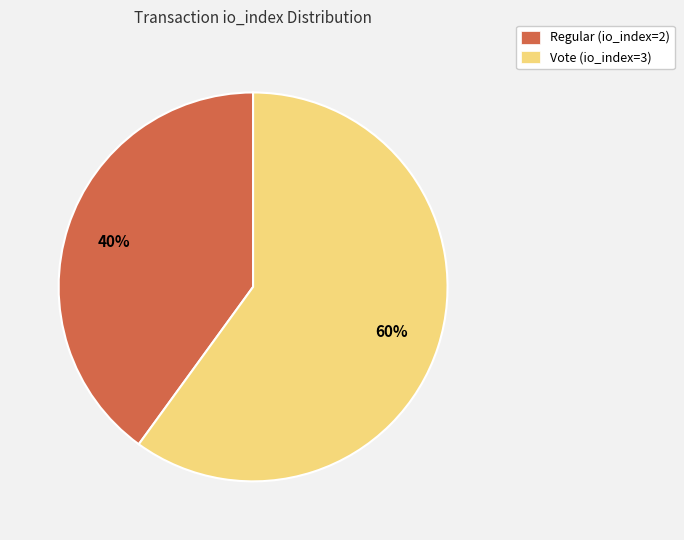

Count the number of slices in the pie.

2